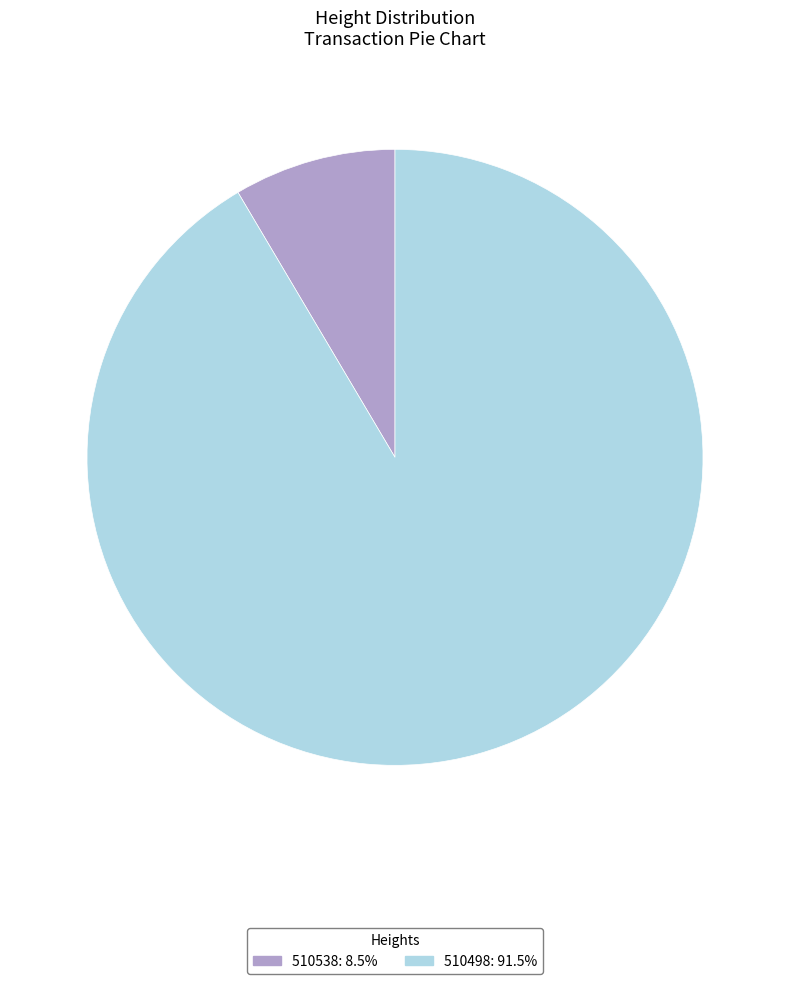

Is there any slice that represents more than half of the pie?

Yes